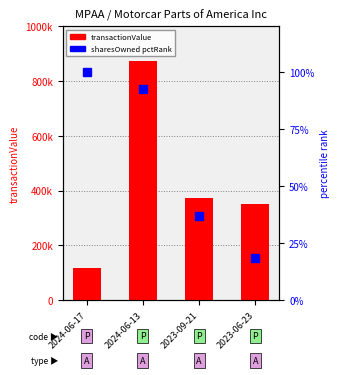

Rank the series by their average value, from highest to lowest.

transactionValue, sharesOwned pctRank